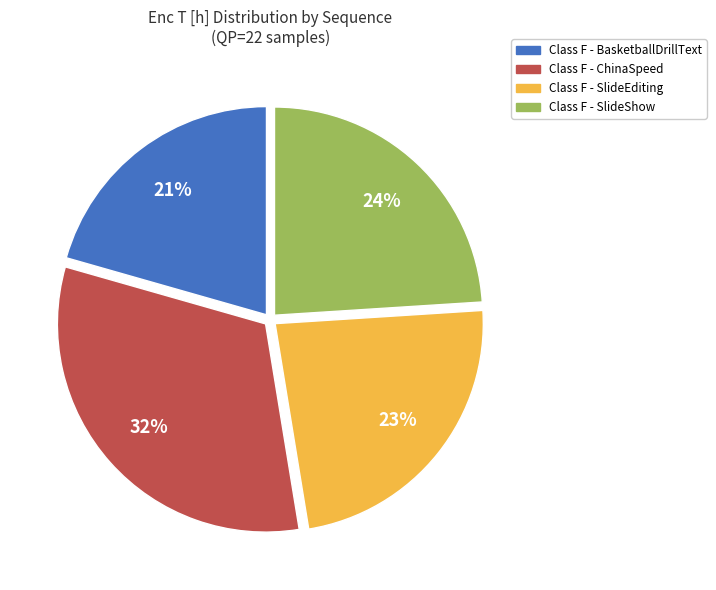

What percentage is the Class F - BasketballDrillText slice, to the nearest percent?

21%